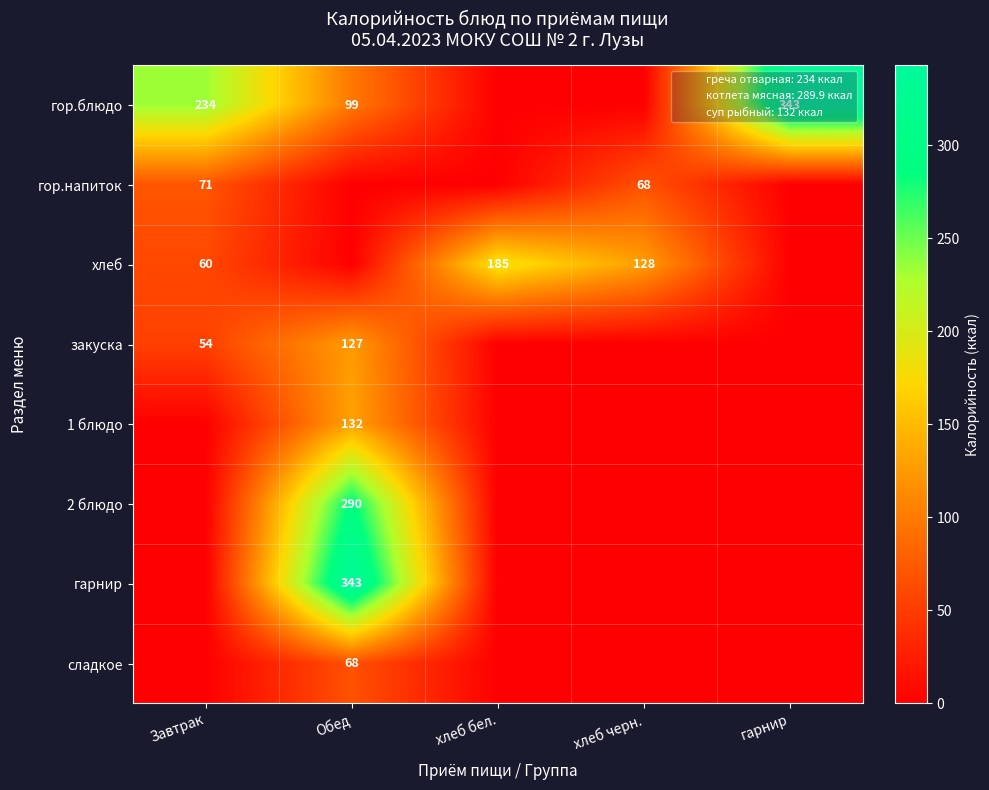

At how many categories does at least one series exceed 60?

5